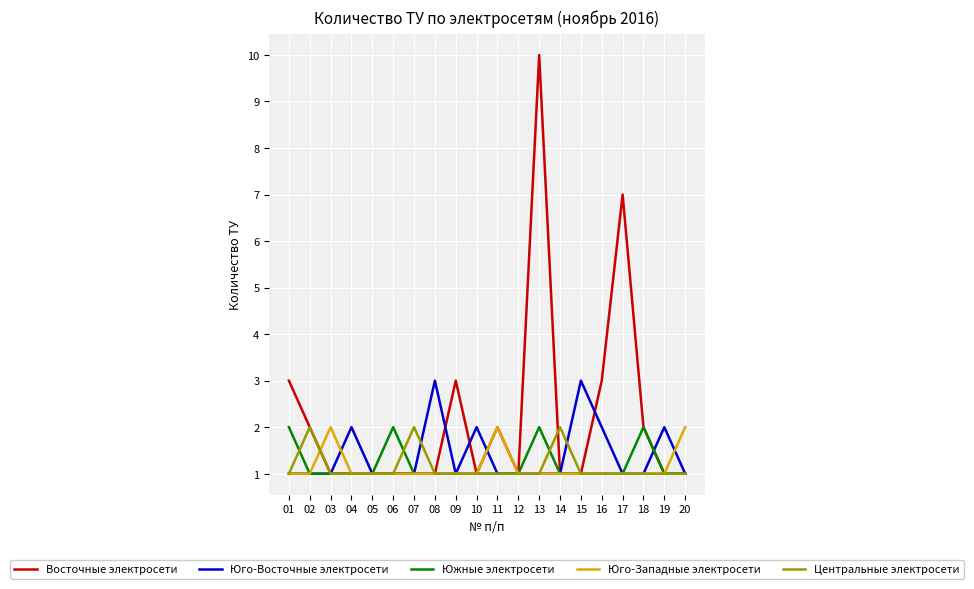

The value of Юго-Западные электросети at 02 is 1. True or false?

True